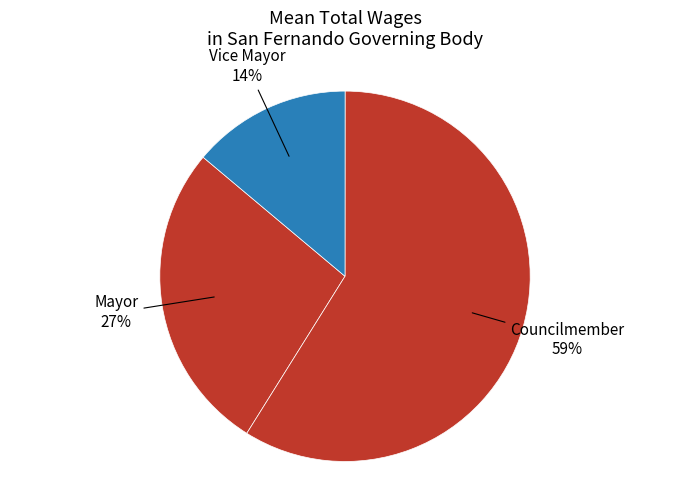

How many segments does this pie chart have?

3